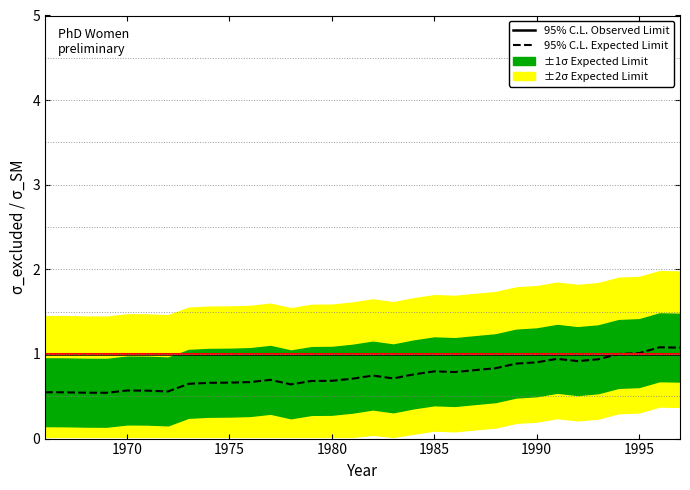

Reading right to left, what are all the values shown in this chart?

95% C.L. Expected Limit: 1.1	1.1	1.0	1.0	0.9	0.9	0.9	0.9	0.9	0.8	0.8	0.8	0.8	0.8	0.7	0.7	0.7	0.7	0.7	0.6	0.7	0.7	0.7	0.7	0.6	0.6	0.6	0.6	0.5	0.5	0.5	0.5
95% C.L. Observed Limit: 1.0	1.0	1.0	1.0	1.0	1.0	1.0	1.0	1.0	1.0	1.0	1.0	1.0	1.0	1.0	1.0	1.0	1.0	1.0	1.0	1.0	1.0	1.0	1.0	1.0	1.0	1.0	1.0	1.0	1.0	1.0	1.0